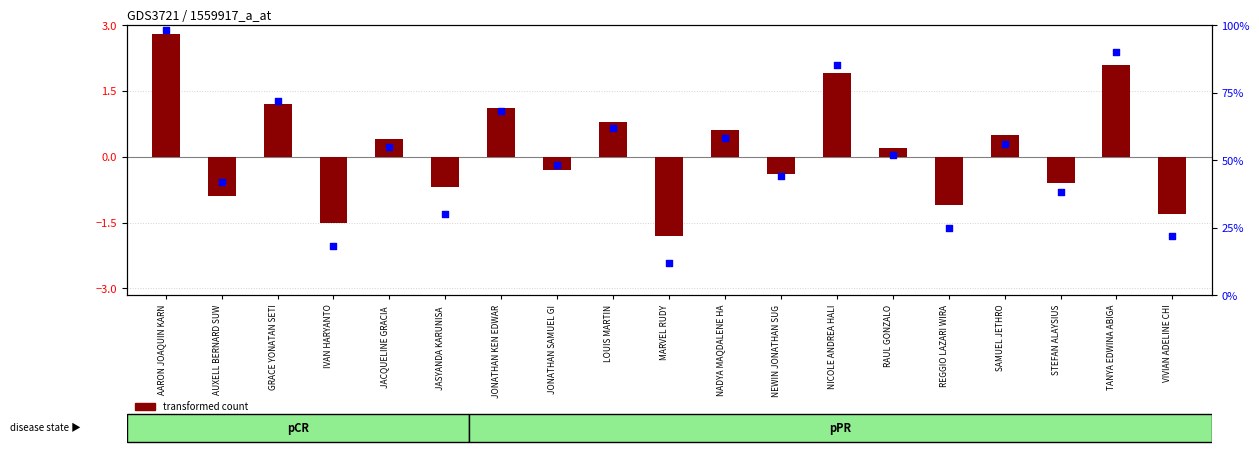

What are all the series names shown in the legend?

transformed count, percentile rank within the sample